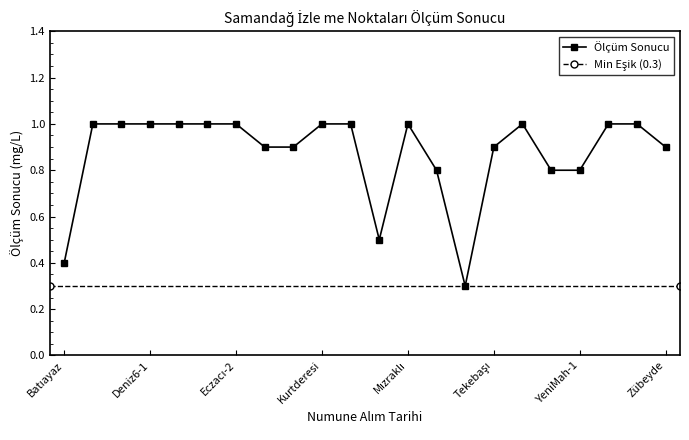

Reading left to right, transcribe all the data shown in this chart.

0.4	1.0	1.0	1.0	1.0	1.0	1.0	0.9	0.9	1.0	1.0	0.5	1.0	0.8	0.3	0.9	1.0	0.8	0.8	1.0	1.0	0.9